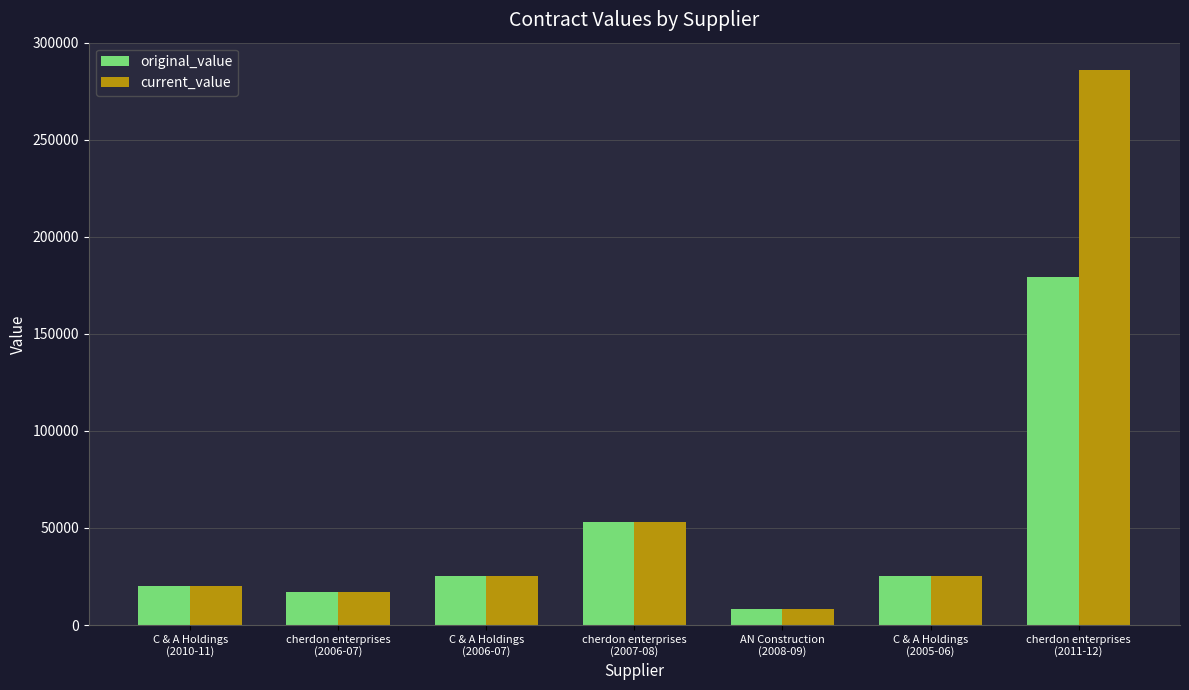

What is the label of the 6th bar from the left?

C & A Holdings
(2005-06)